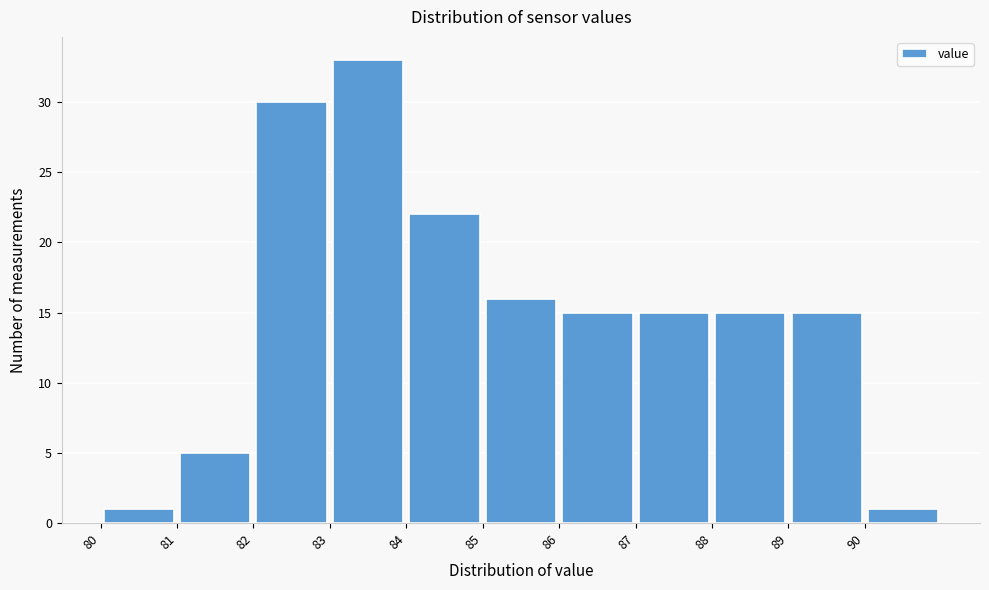

What is the height of the bar covering 90 to 91 on the x-axis? The values are not printed on the chart, so give them approximately, as read against the axis.

1